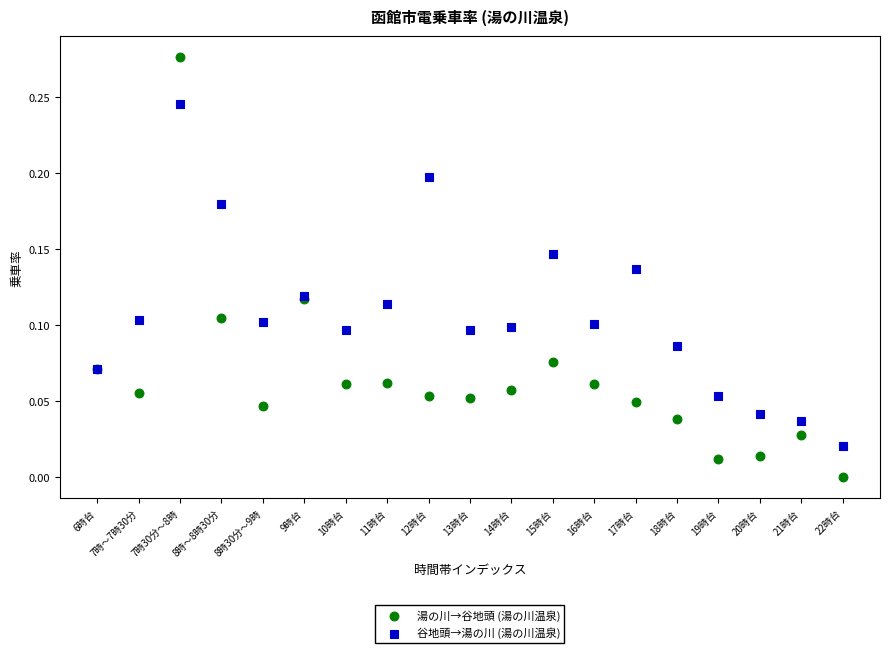

Which series contains the lowest Y value?

湯の川→谷地頭 (湯の川温泉)